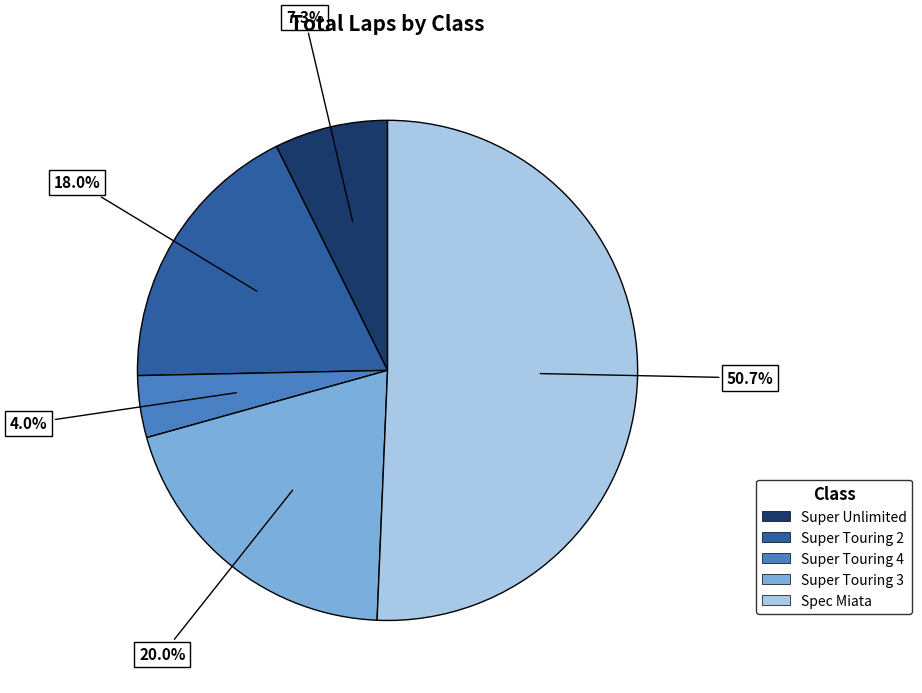

How many slices are in this pie chart?

5